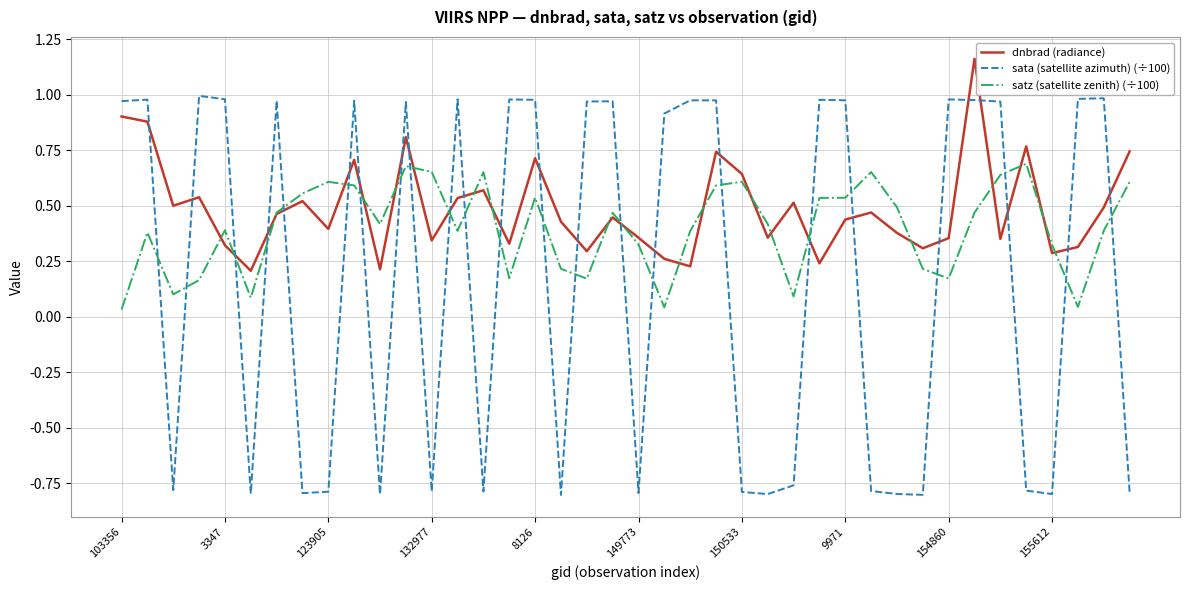

Which series has the widest spread of values?

sata (satellite azimuth) (÷100)